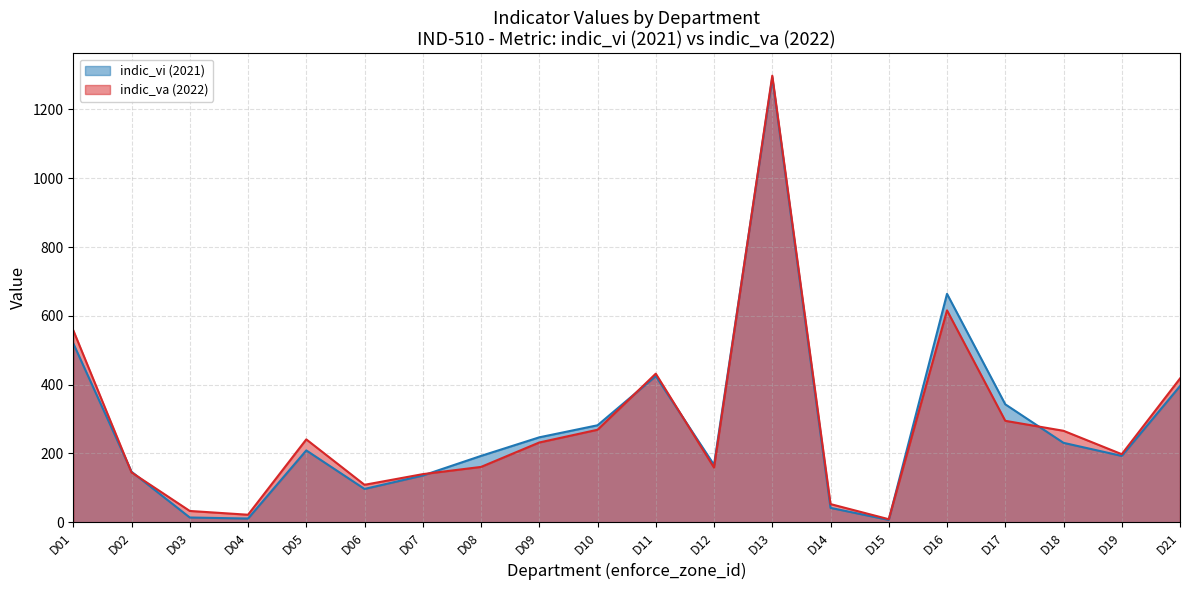

What is the difference between the maximum and minimum values in the indic_va (2022) series?

1289